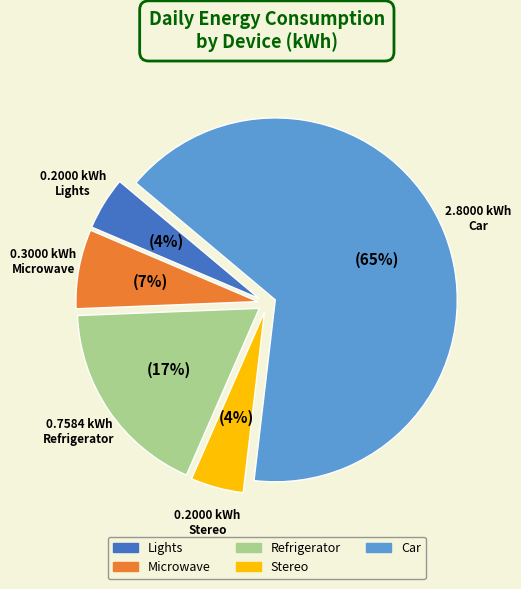

Do Microwave and Stereo together represent more than half of the pie?

No